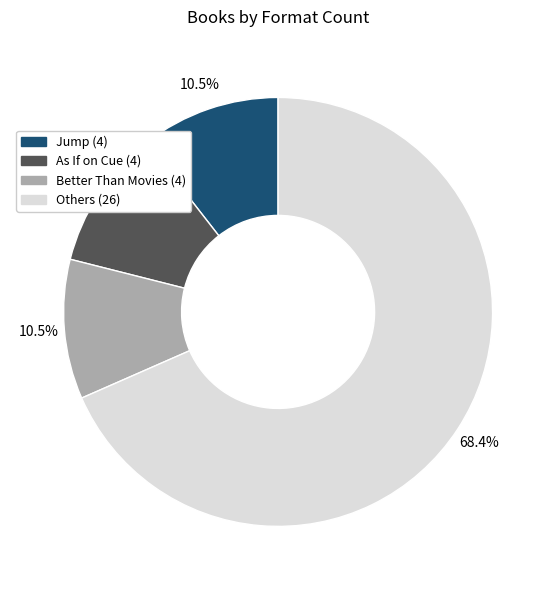

Is there a majority slice in this chart?

Yes